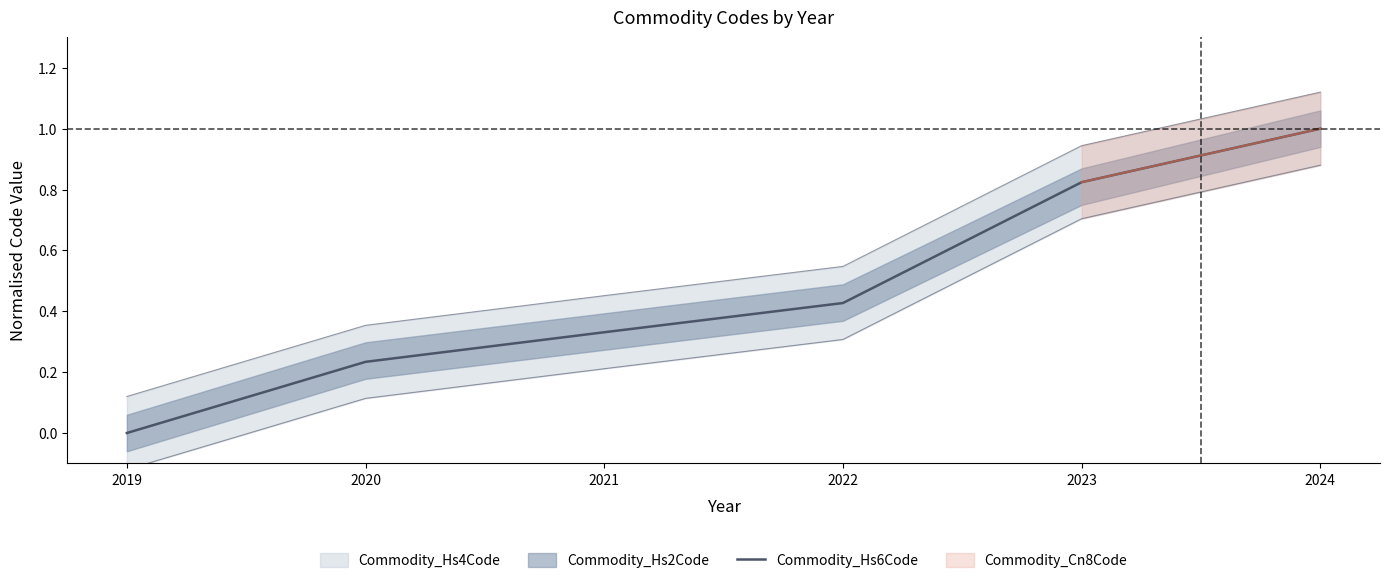

Is this an area chart (filled region under the line)?

No